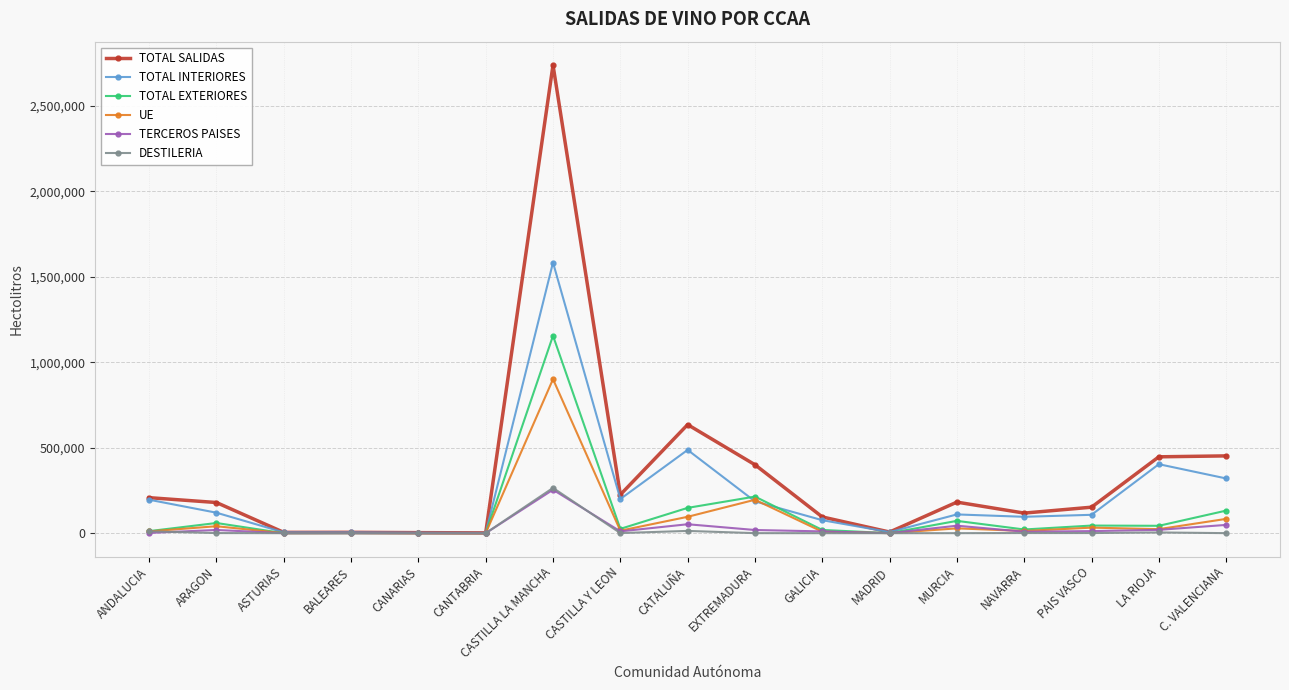

Which series changed the most between ARAGON and CASTILLA LA MANCHA?

TOTAL SALIDAS